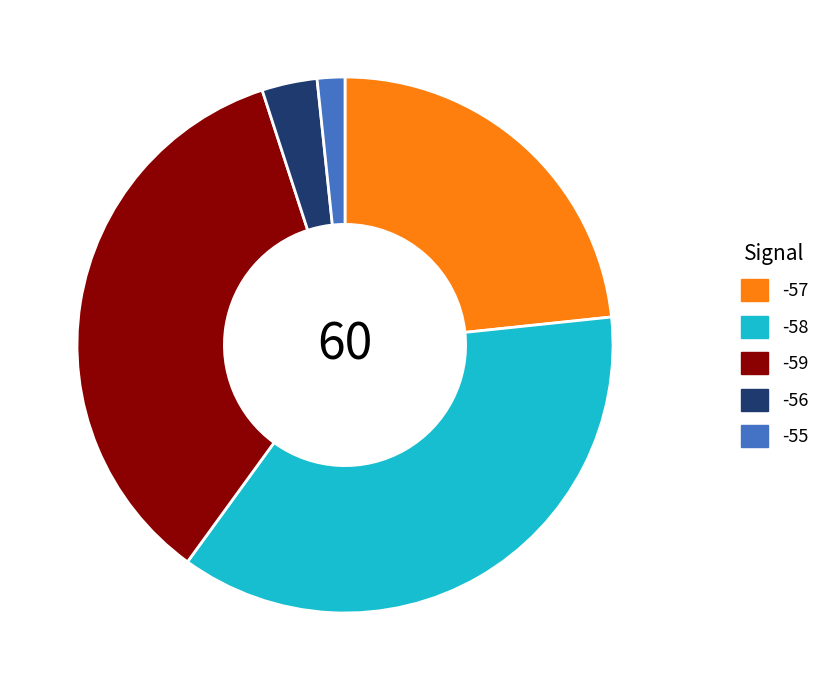

Is there a majority slice in this chart?

No